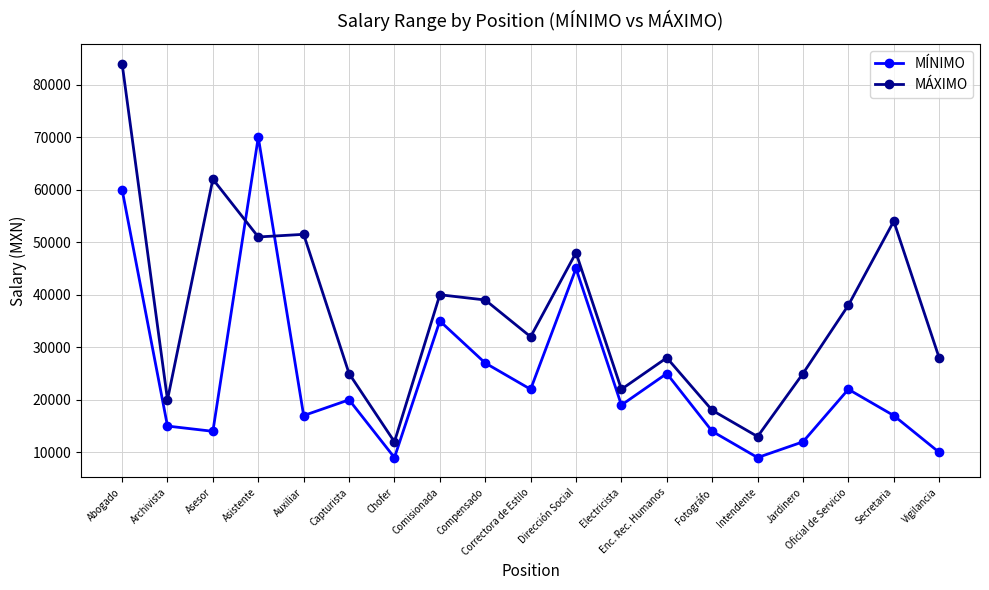

Reading left to right, transcribe all the data shown in this chart.

MÍNIMO: Abogado=60000	Archivista=15000	Asesor=14000	Asistente=70000	Auxiliar=17000	Capturista=20000	Chofer=9000	Comisionada=35000	Compensado=27000	Correctora de Estilo=22000	Dirección Social=45000	Electricista=19000	Enc. Rec. Humanos=25000	Fotográfo=14000	Intendente=9000	Jardinero=12000	Oficial de Servicio=22000	Secretaria=17000	Vigilancia=10000
MÁXIMO: Abogado=84000	Archivista=20000	Asesor=62000	Asistente=51000	Auxiliar=51500	Capturista=25000	Chofer=12000	Comisionada=40000	Compensado=39000	Correctora de Estilo=32000	Dirección Social=48000	Electricista=22000	Enc. Rec. Humanos=28000	Fotográfo=18000	Intendente=13000	Jardinero=25000	Oficial de Servicio=38000	Secretaria=54000	Vigilancia=28000